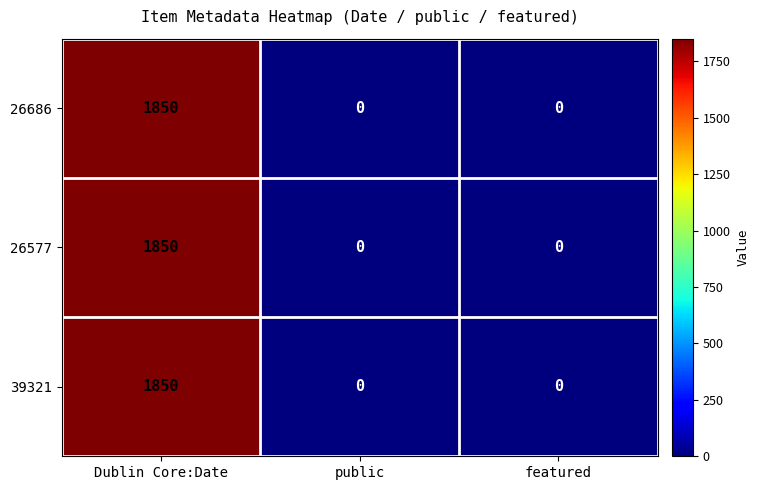

Reading right to left, list all the values displayed in this chart.

26686: featured=0	public=0	Dublin Core:Date=1850
26577: featured=0	public=0	Dublin Core:Date=1850
39321: featured=0	public=0	Dublin Core:Date=1850